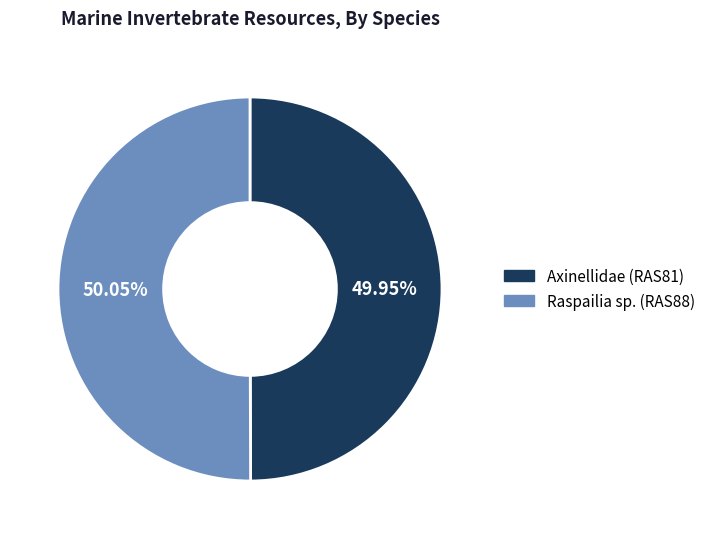

Combined, what portion of the pie is Axinellidae (RAS81) and Raspailia sp. (RAS88)?

100.0%